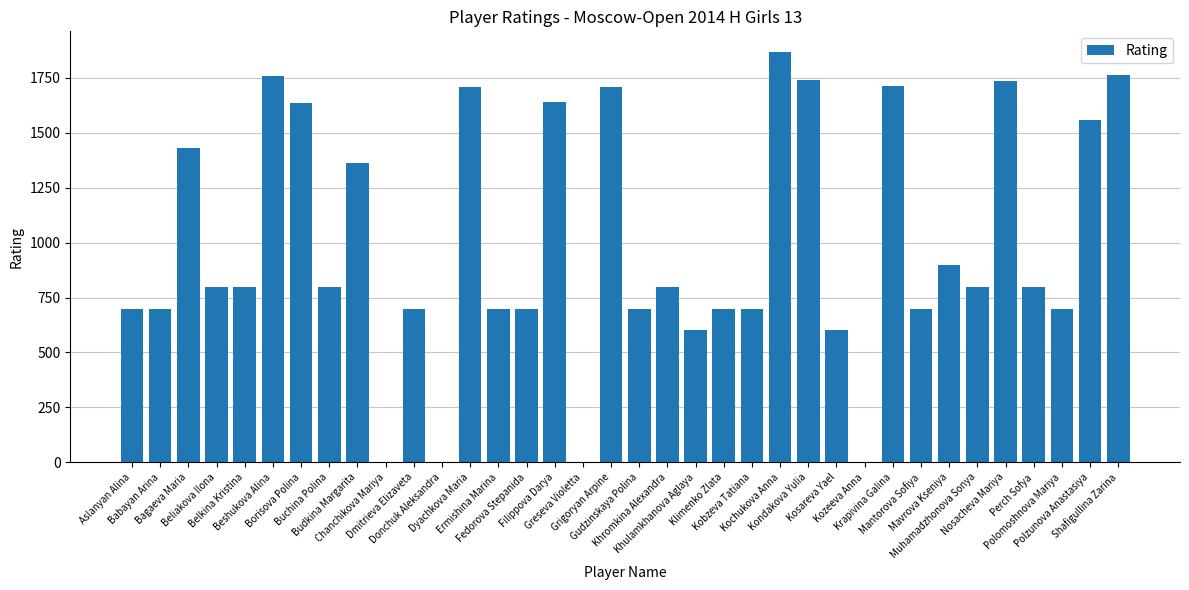

What is the sum of all values?

35529